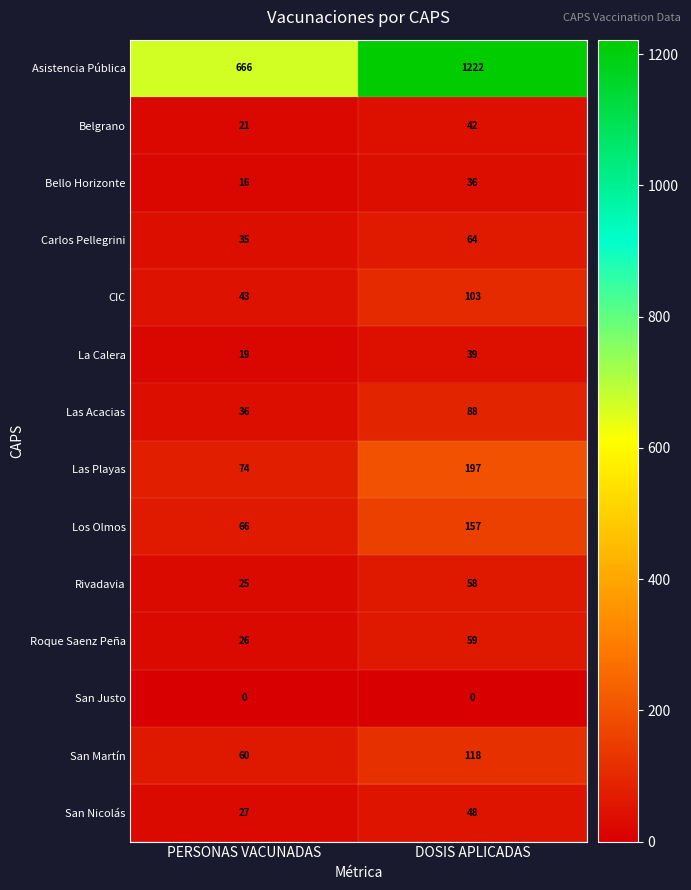

Which series has the largest total across all categories?

Asistencia Pública